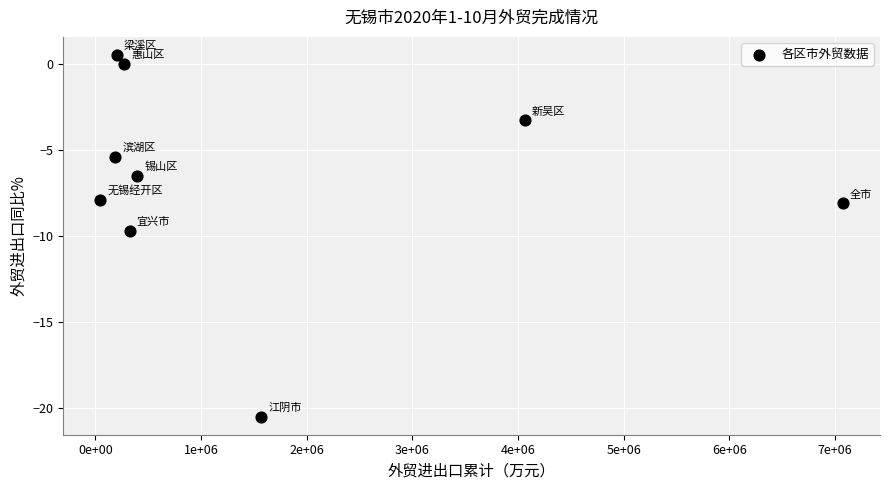

What Y value in the scatter plot is closest to -10?

-9.7